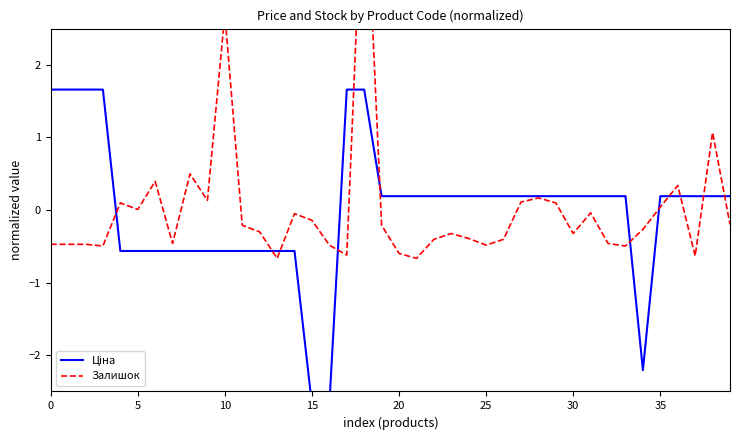

In Залишок, how many points are lower than both neighbors (excluding endpoints)?

11